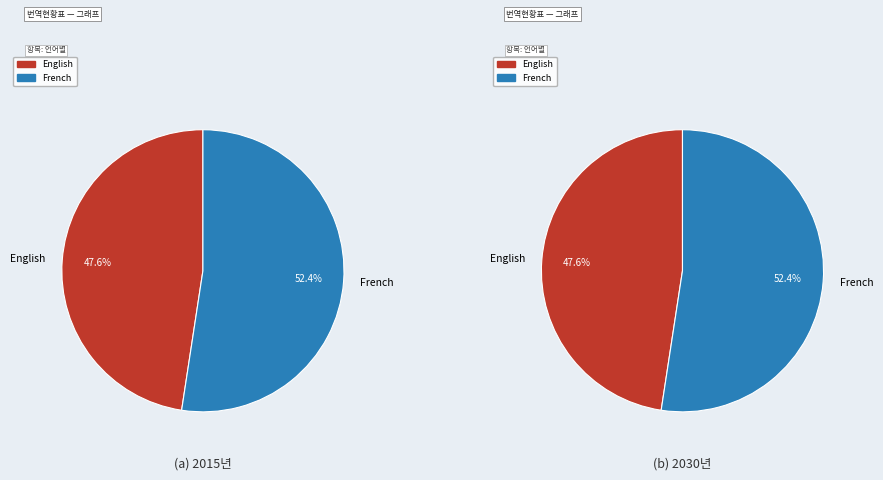

Approximately how many times larger is the value at French compared to English?

1.1